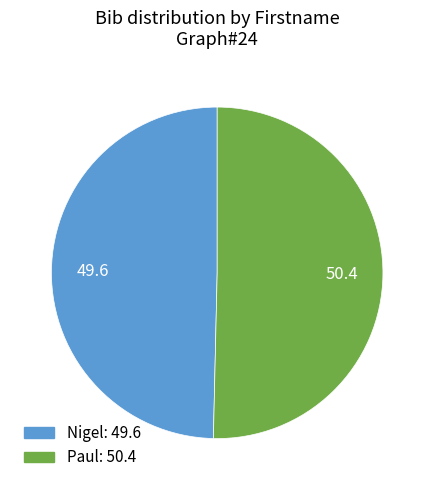

Does Nigel: 49.6 represent more than half of the total?

No